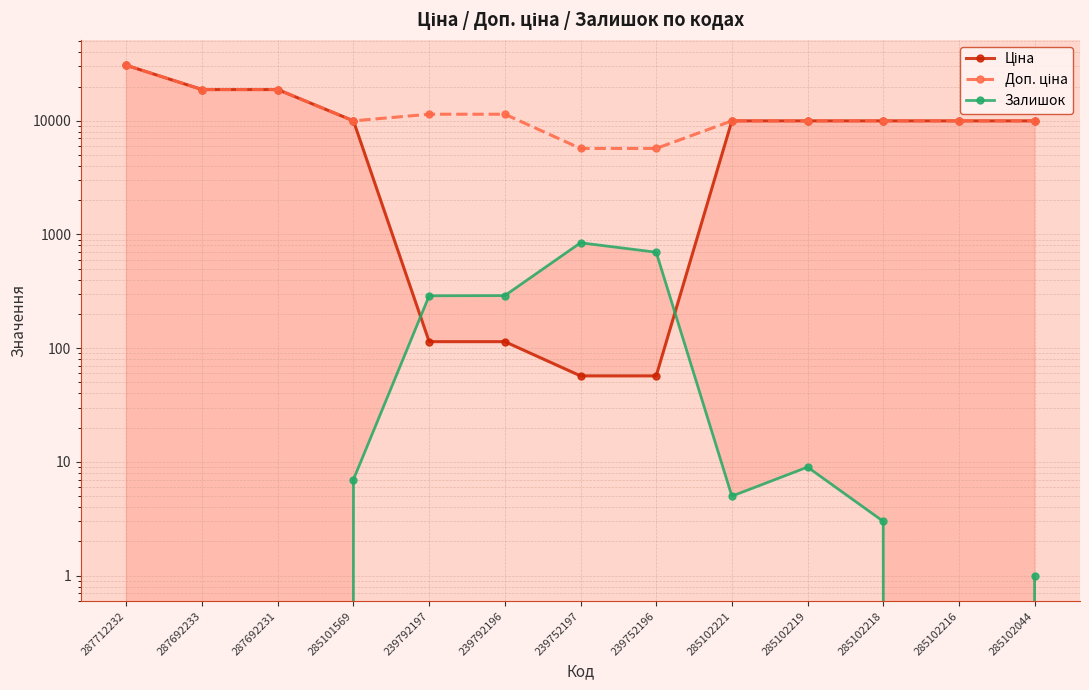

Rank the series at 239752196 from lowest to highest value.

Ціна, Залишок, Доп. ціна